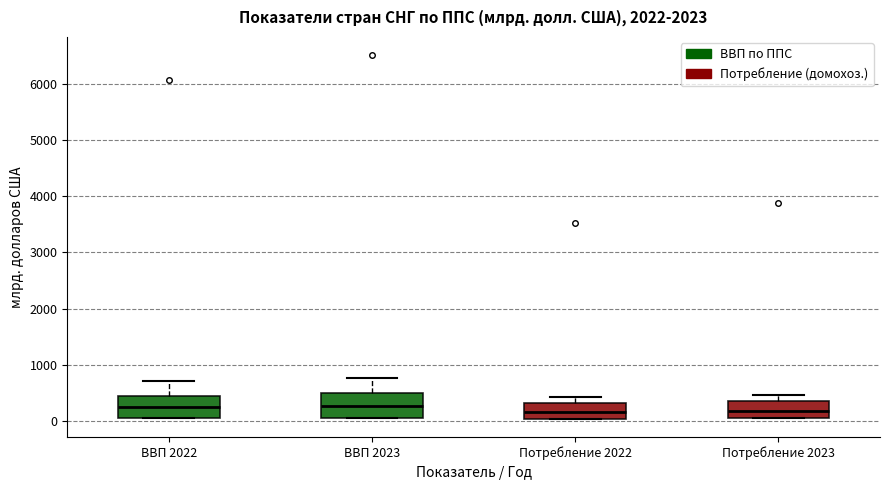

Reading left to right, read every box against the y-axis: the position of its median line, the range the box covers, and the ends of its whiskers. The values are not printed on the chart, so give them approximately, as read against the axis.

ВВП 2022: median 200, box 100 to 400, whiskers 0 to 700
ВВП 2023: median 300, box 100 to 500, whiskers 100 to 800
Потребление 2022: median 200, box 0 to 300, whiskers 0 to 400
Потребление 2023: median 200, box 100 to 400, whiskers 0 to 500